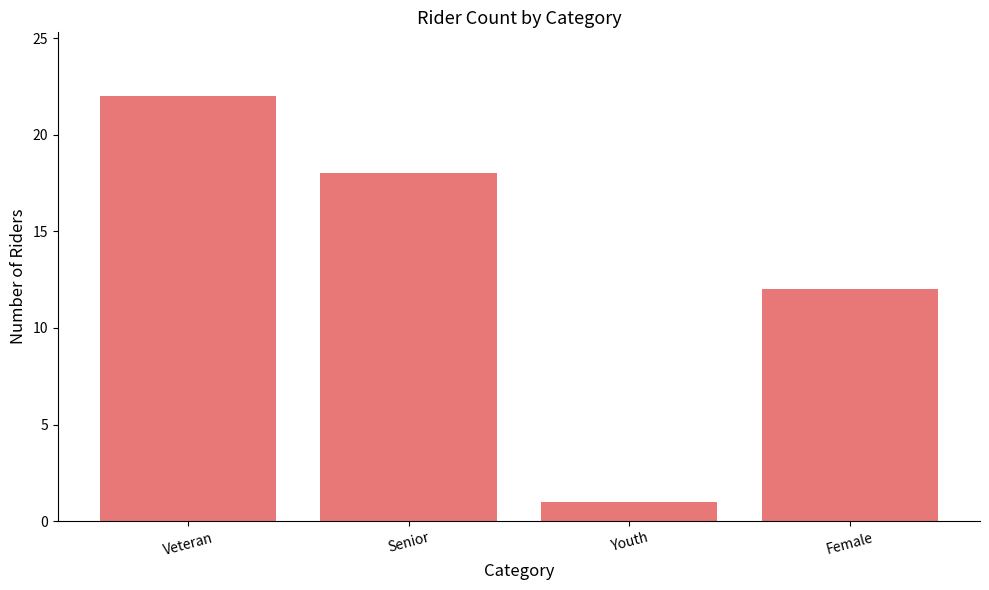

The chart shows a value of 5 at Female. True or false?

False